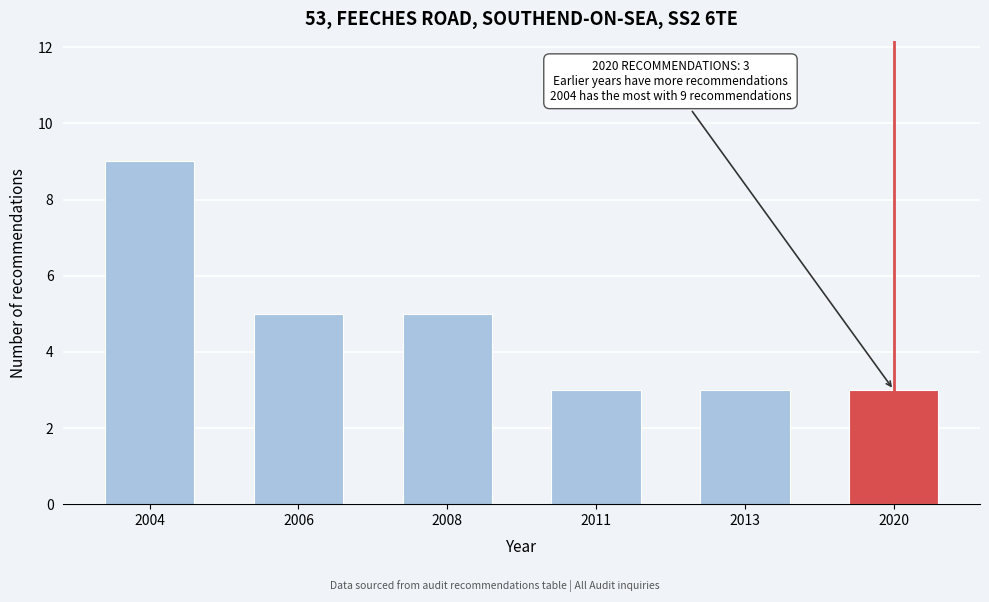

Reading right to left, extract all data points from this chart.

2020=3	2013=3	2011=3	2008=5	2006=5	2004=9